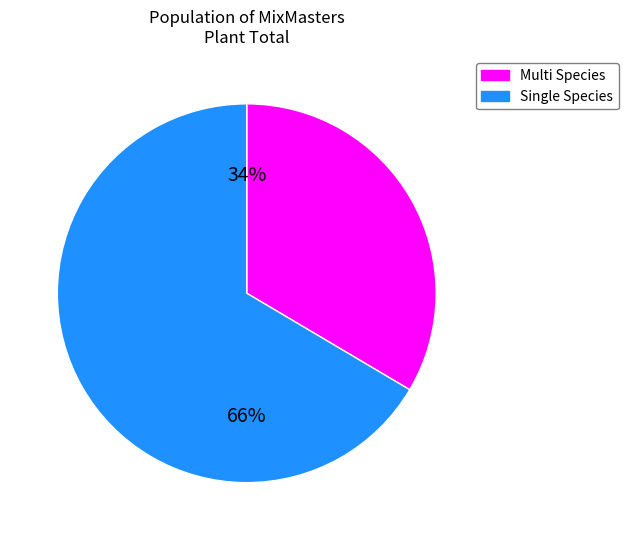

To the nearest percent, what is the combined percentage of Single Species and Multi Species?

100%